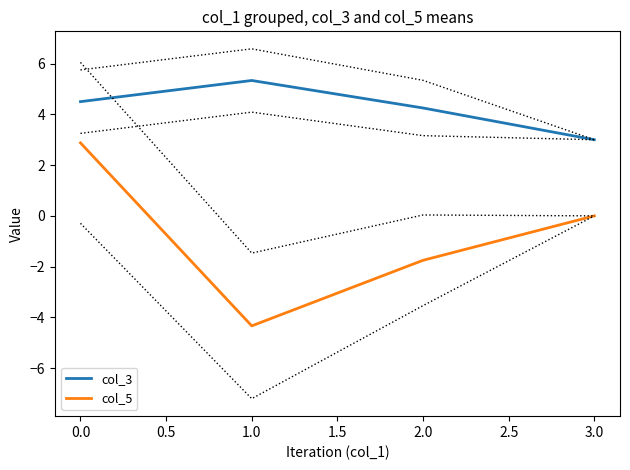

How many data points in col_3 are less than 4?

1